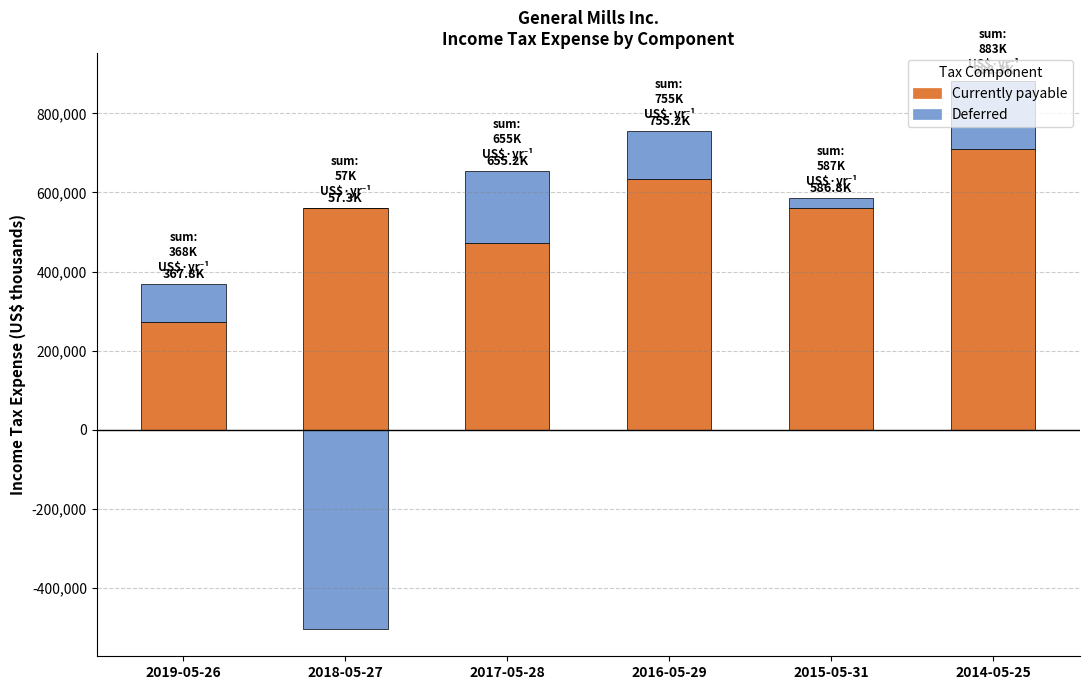

What value does the Currently payable series have at 2015-05-31, to the nearest 100?

561500